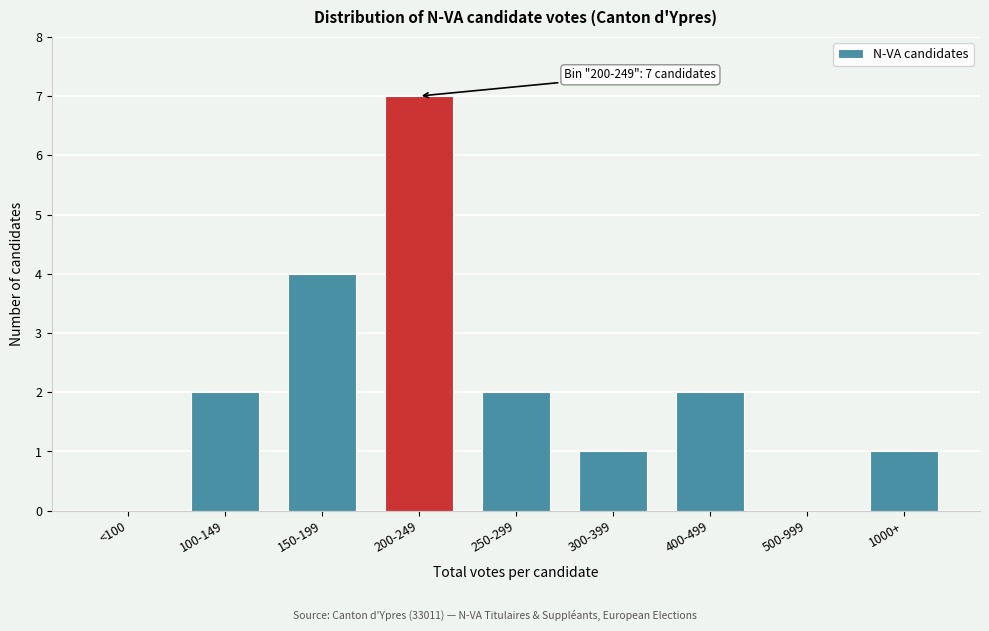

Reading left to right, list all the values displayed in this chart.

<100=0	100-149=2	150-199=4	200-249=7	250-299=2	300-399=1	400-499=2	500-999=0	1000+=1